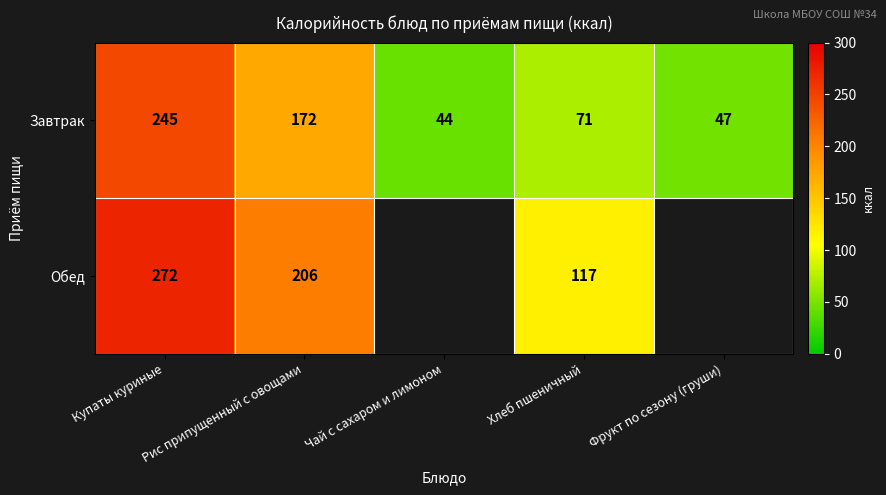

What is the highest value of the Завтрак series?

245